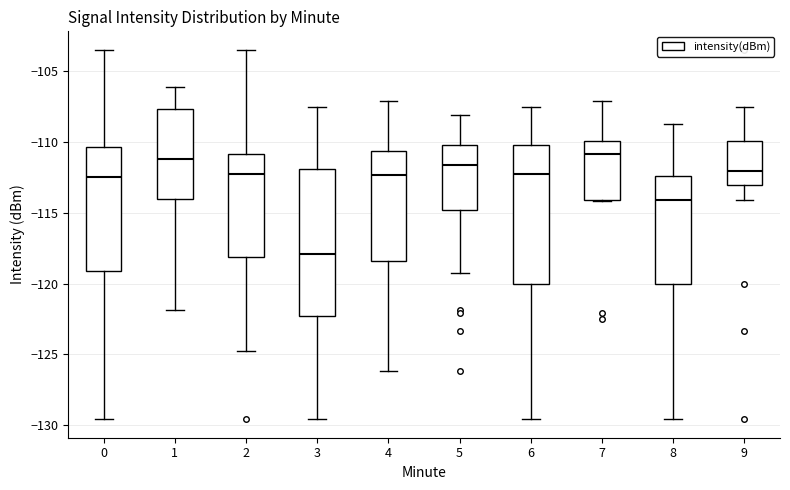

Which box has the lowest median line?

3